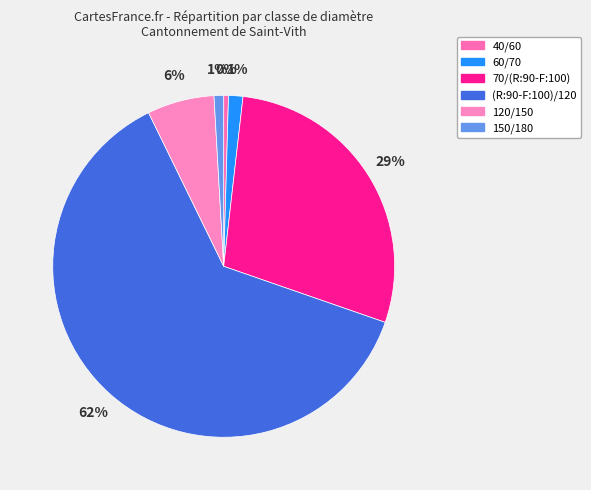

To the nearest percent, what is the combined percentage of 150/180 and 120/150?

7%